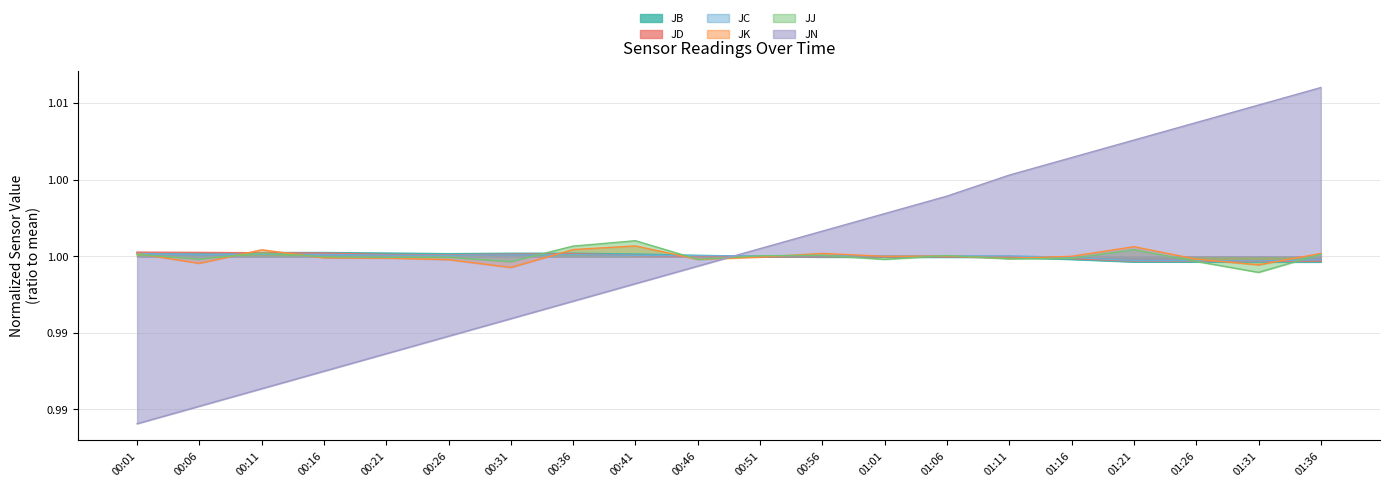

How many values in the JN series exceed 1?

10